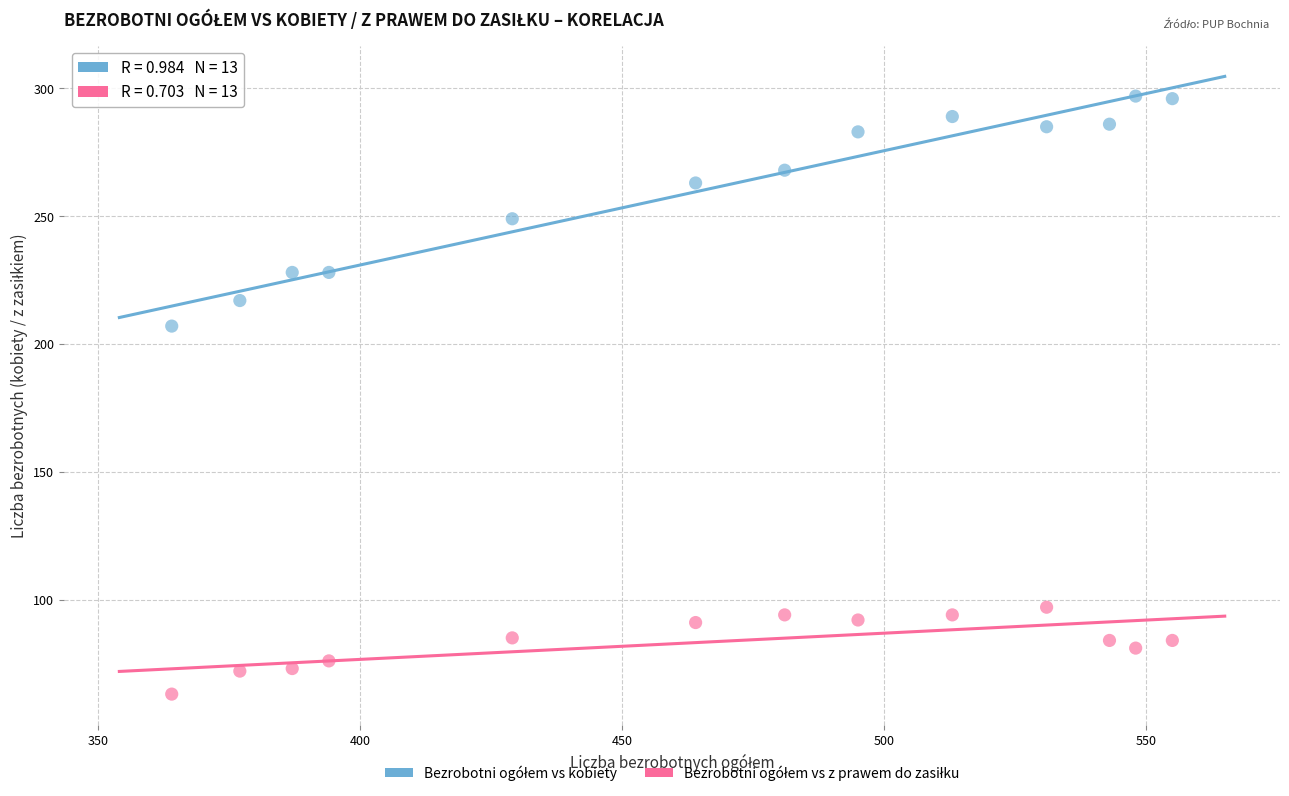

What is the X range (max minus min) for the scatter plot?

191